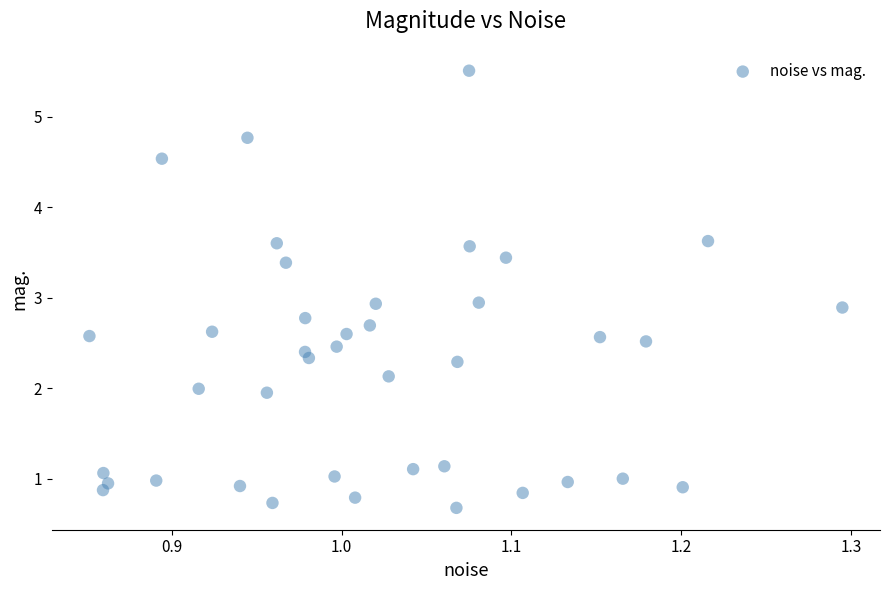

What is the range of X values (max minus min)?

0.4